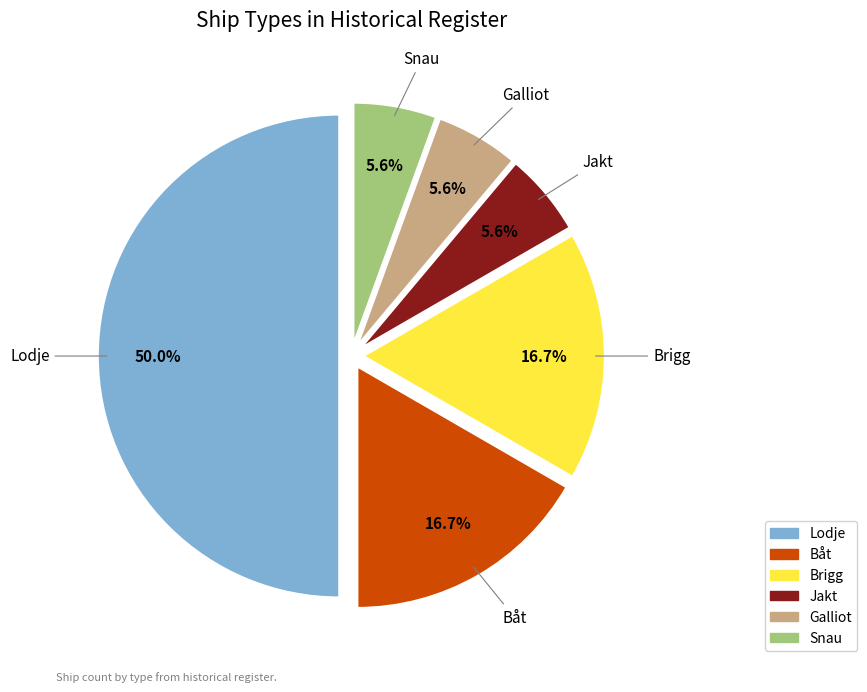

Do Lodje and Galliot together represent more than half of the pie?

Yes